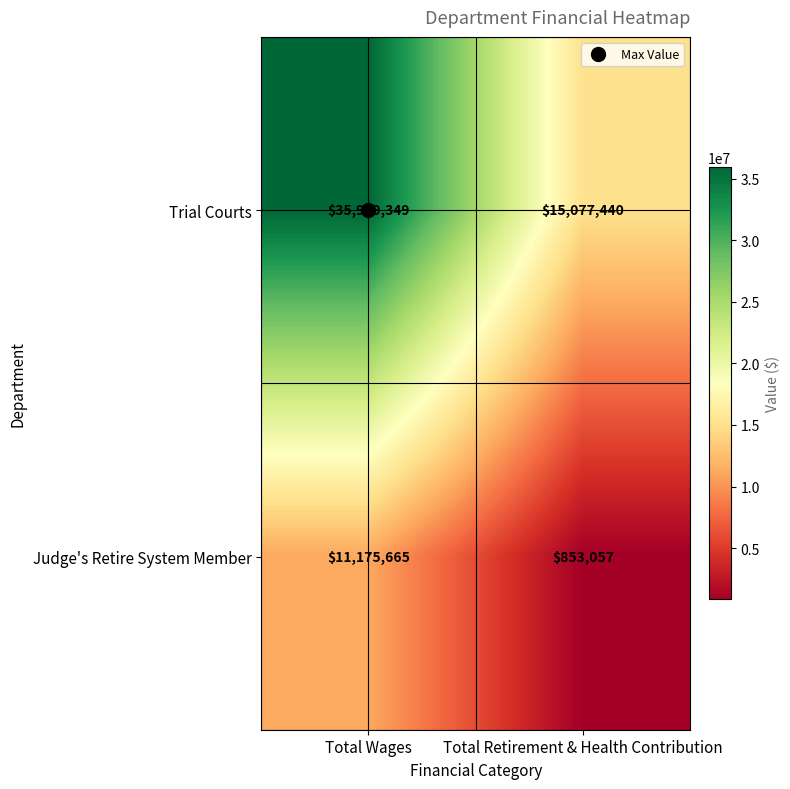

Which series has the widest spread of values?

Trial Courts